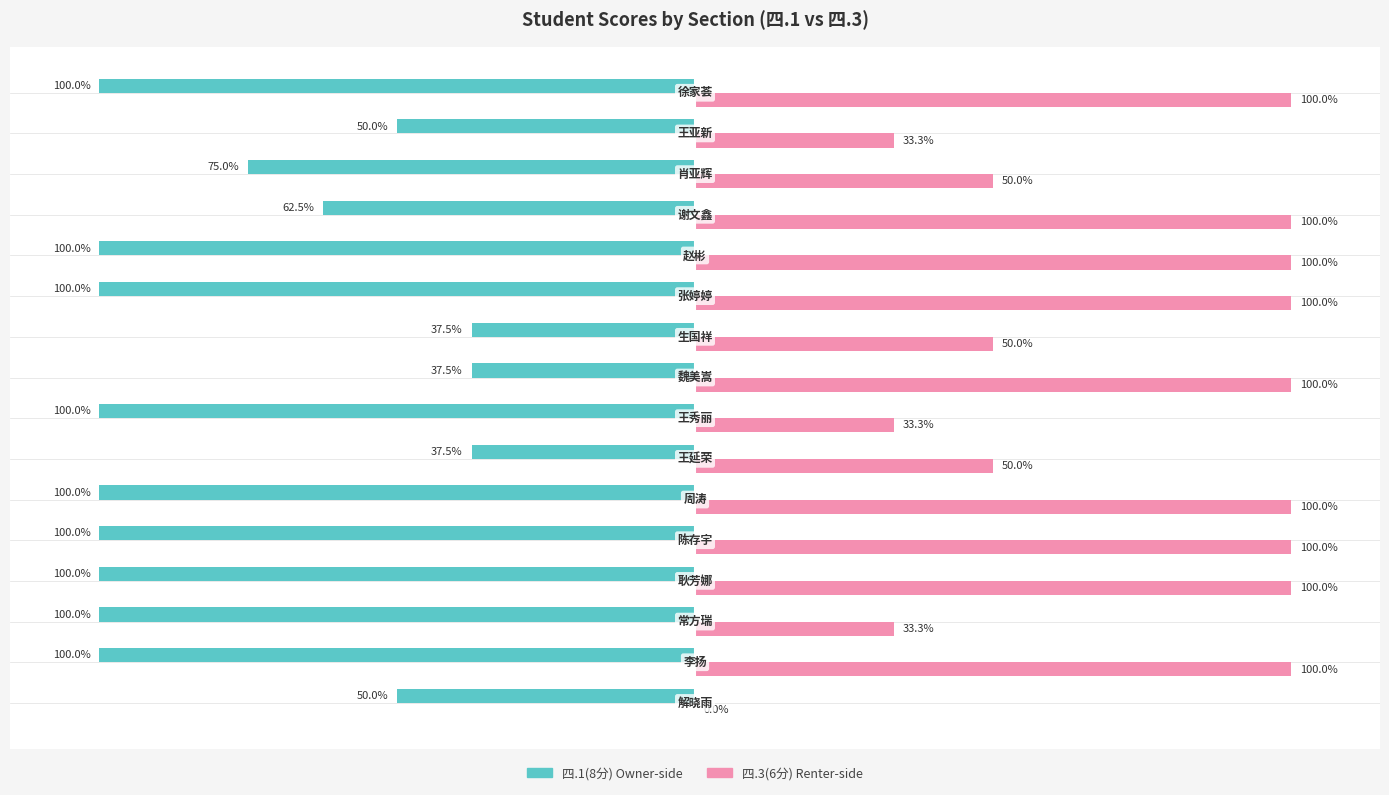

How many bars are there in total?

32